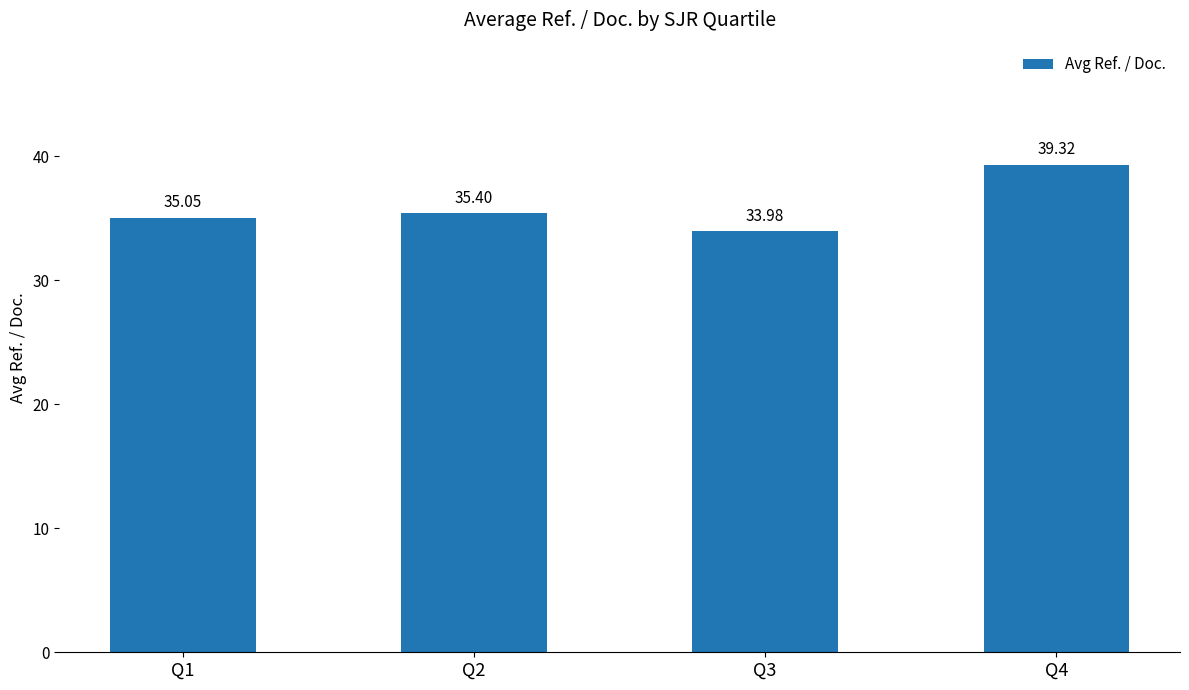

How many values exceed 35?

3